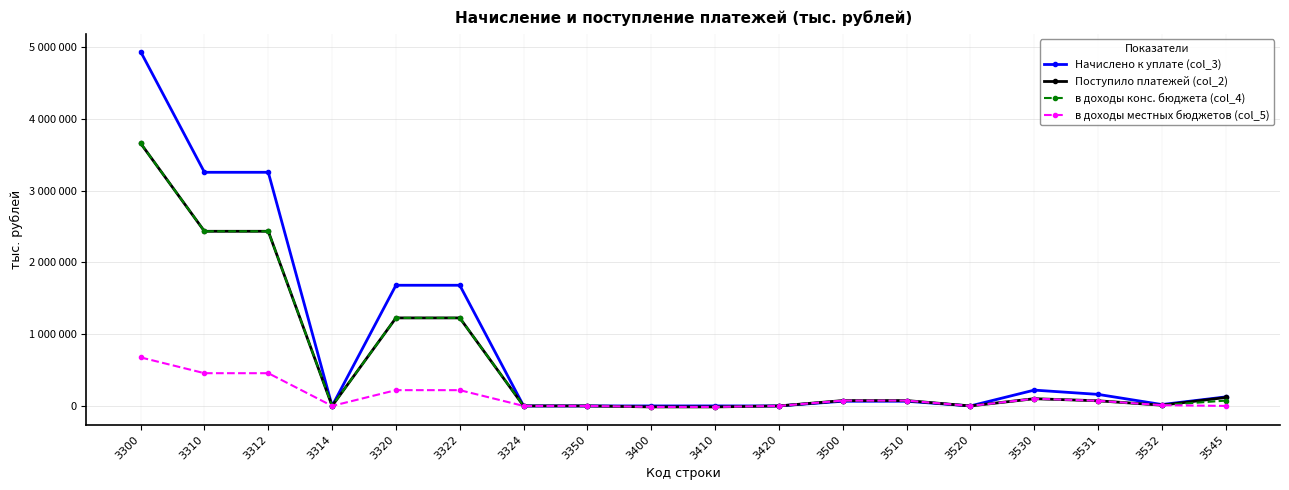

What is the difference between the second highest and minimum values in the в доходы конс. бюджета (col_4) series?

2447462